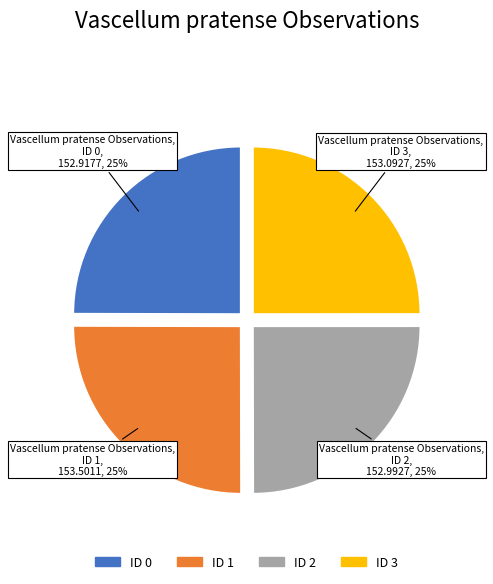

To the nearest percent, what is the average slice percentage?

25%